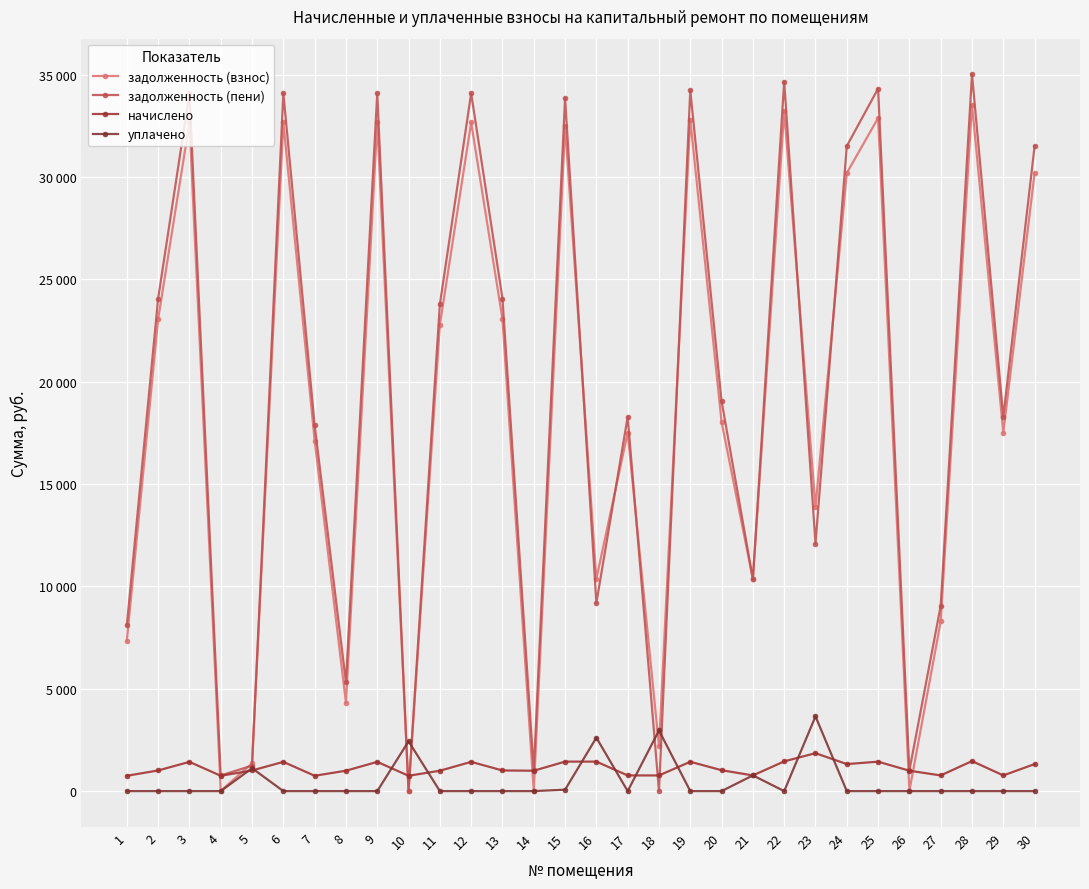

How many interior local valleys does the задолженность (взнос) series have?

10